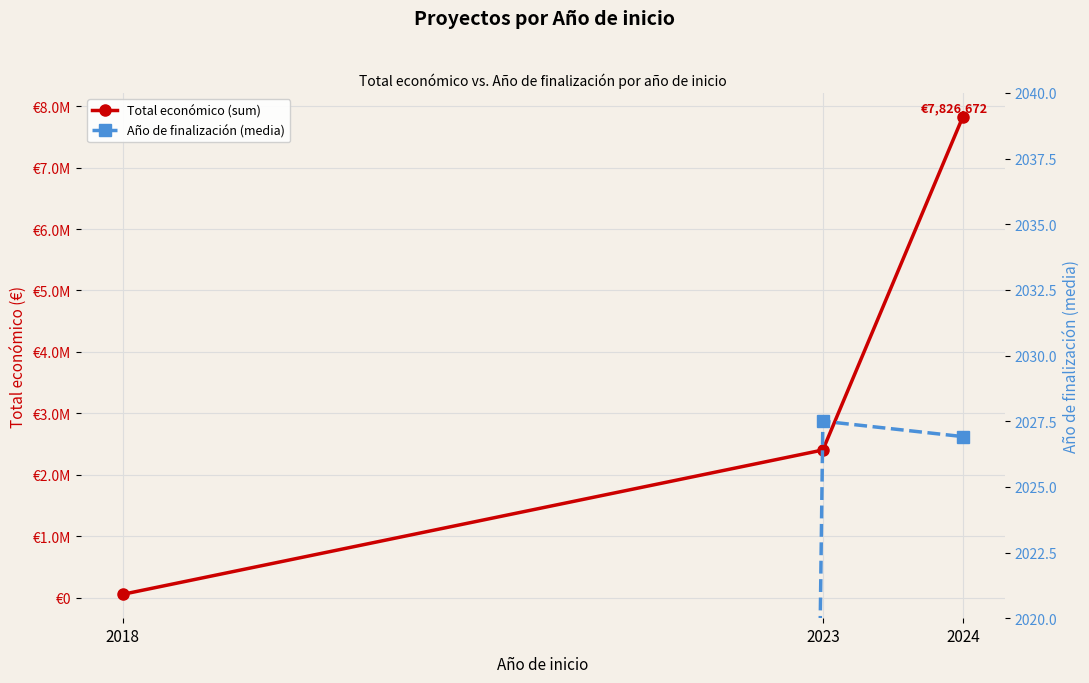

What is the sum of all Total económico (sum) values?

10289357.0